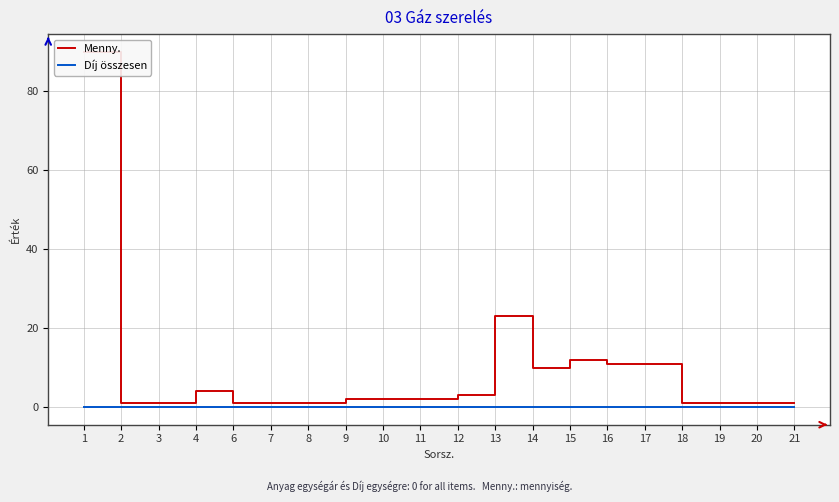

Reading right to left, what are all the values shown in this chart?

Menny.: 21=1	20=1	19=1	18=1	17=11	16=11	15=12	14=10	13=23	12=3	11=2	10=2	9=2	8=1	7=1	6=1	4=4	3=1	2=1	1=90
Díj összesen: 21=0	20=0	19=0	18=0	17=0	16=0	15=0	14=0	13=0	12=0	11=0	10=0	9=0	8=0	7=0	6=0	4=0	3=0	2=0	1=0